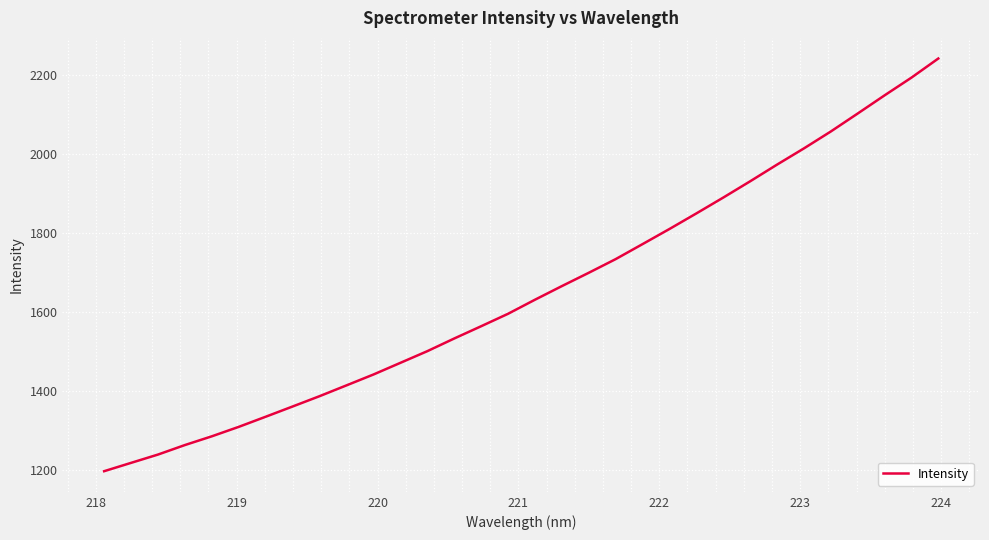

Does the chart have visible grid lines?

Yes